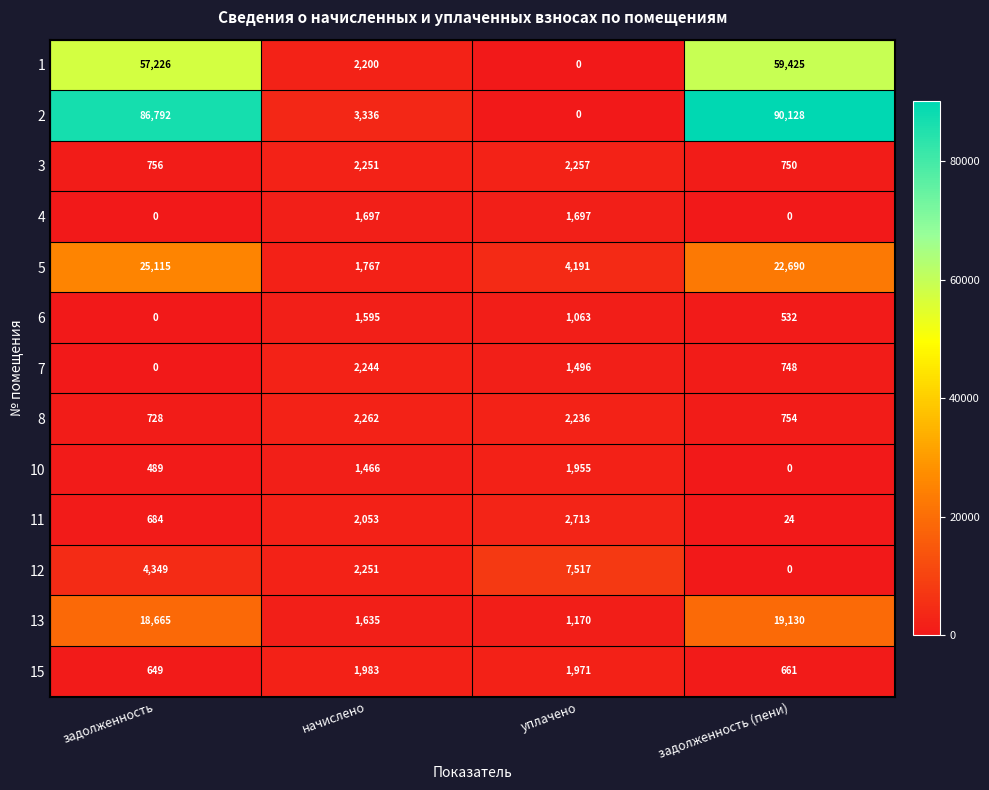

Rank the categories by 3 value from lowest to highest.

задолженность (пени), задолженность, начислено, уплачено